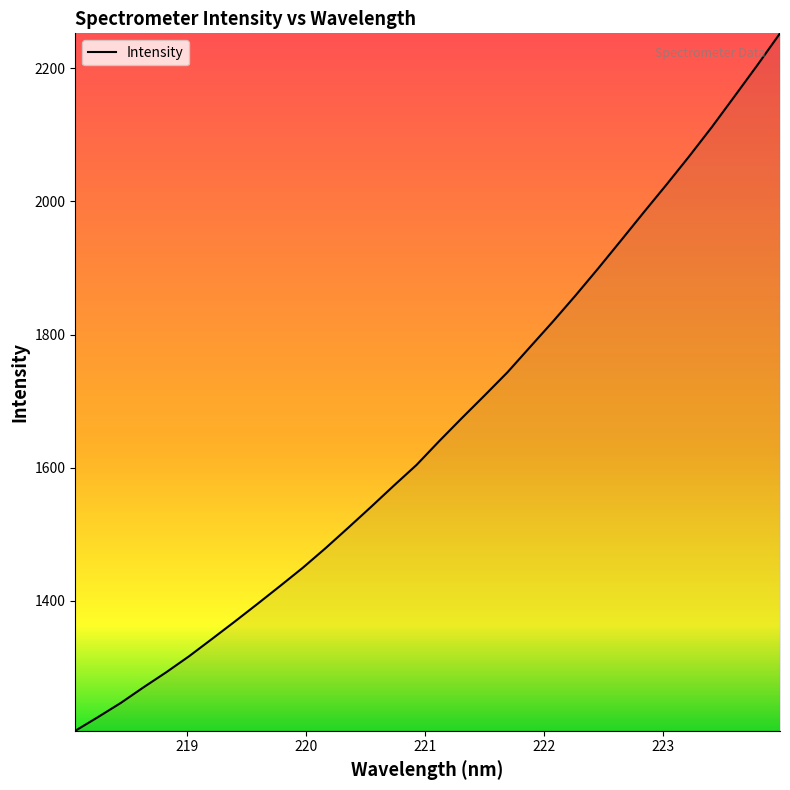

What is the smallest value displayed?

1205.1